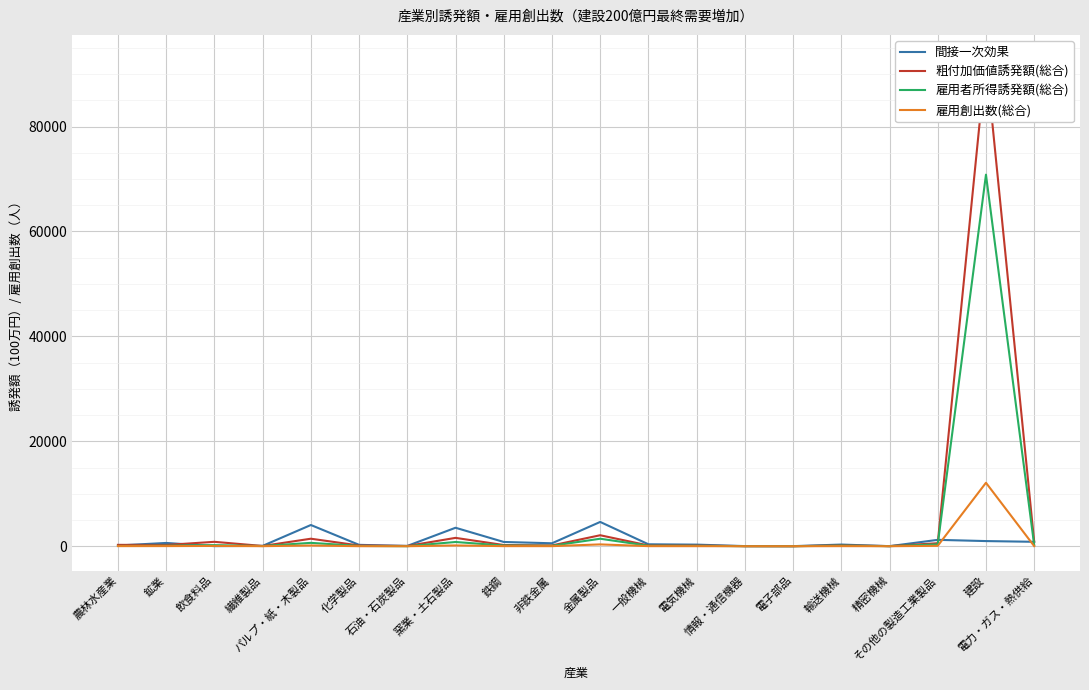

The 粗付加価値誘発額(総合) series shows 665.9 at 窯業・土石製品. True or false?

False